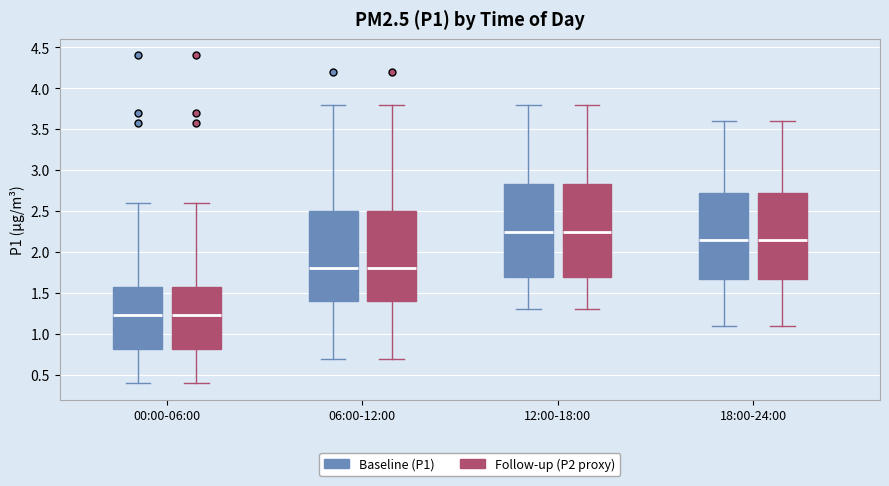

Where does the median line of the box for 06:00-12:00 (Follow-up (P2 proxy)) sit on the y-axis? The values are not printed on the chart, so give them approximately, as read against the axis.

1.80